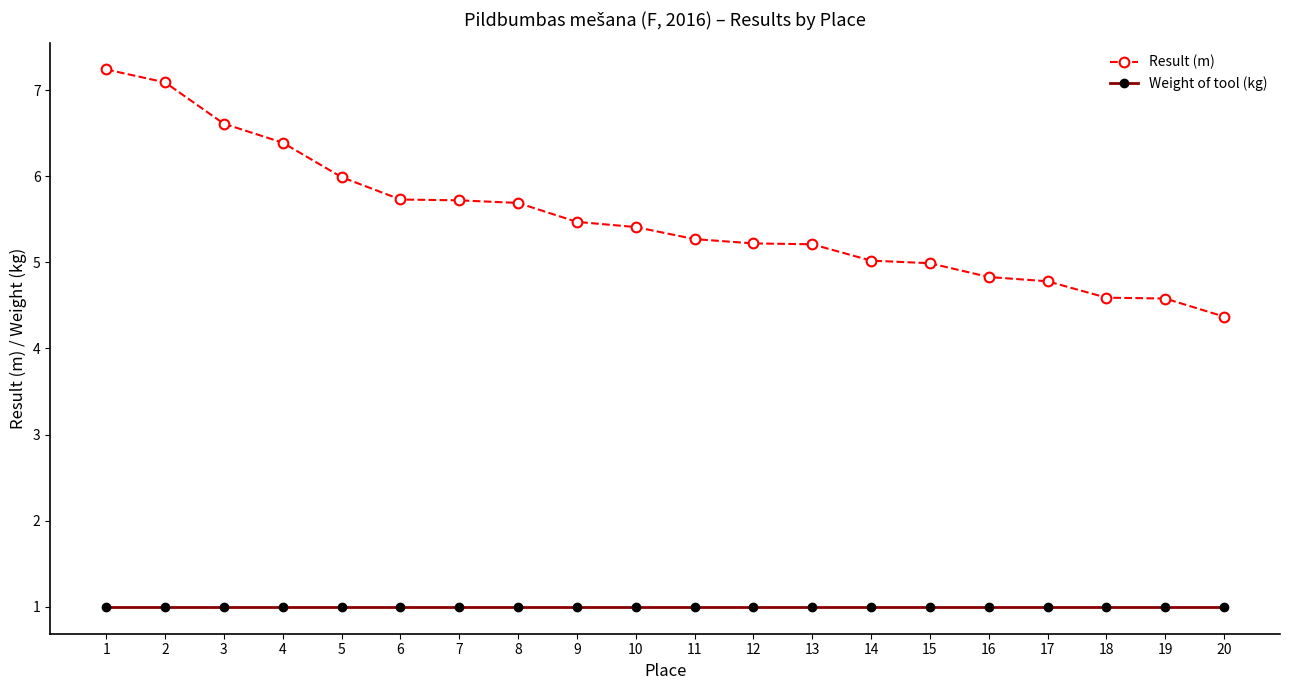

Reading left to right, list all the values displayed in this chart.

Result (m): 1=7.2	2=7.1	3=6.6	4=6.4	5=6.0	6=5.7	7=5.7	8=5.7	9=5.5	10=5.4	11=5.3	12=5.2	13=5.2	14=5.0	15=5.0	16=4.8	17=4.8	18=4.6	19=4.6	20=4.4
Weight of tool (kg): 1=1.0	2=1.0	3=1.0	4=1.0	5=1.0	6=1.0	7=1.0	8=1.0	9=1.0	10=1.0	11=1.0	12=1.0	13=1.0	14=1.0	15=1.0	16=1.0	17=1.0	18=1.0	19=1.0	20=1.0